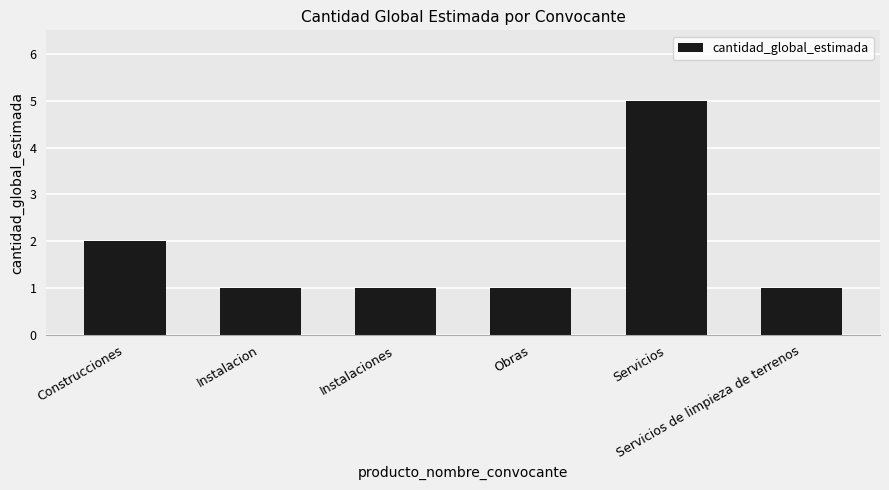

What is the maximum value shown in the chart?

5